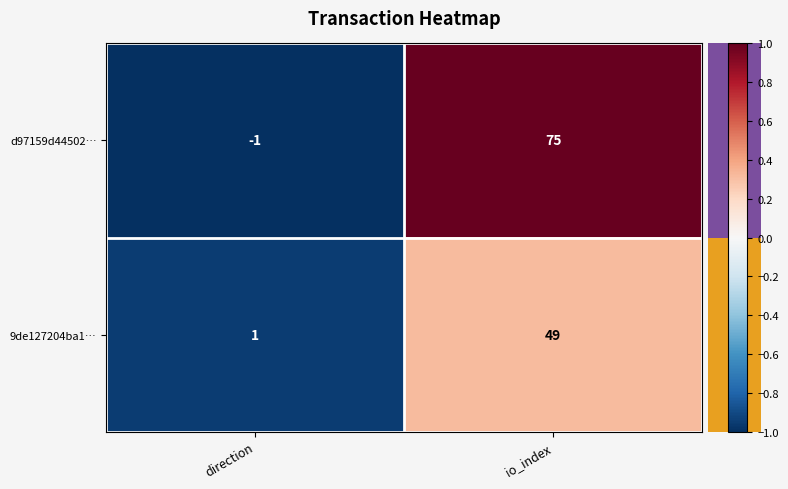

Which series has the largest total across all categories?

d97159d44502…